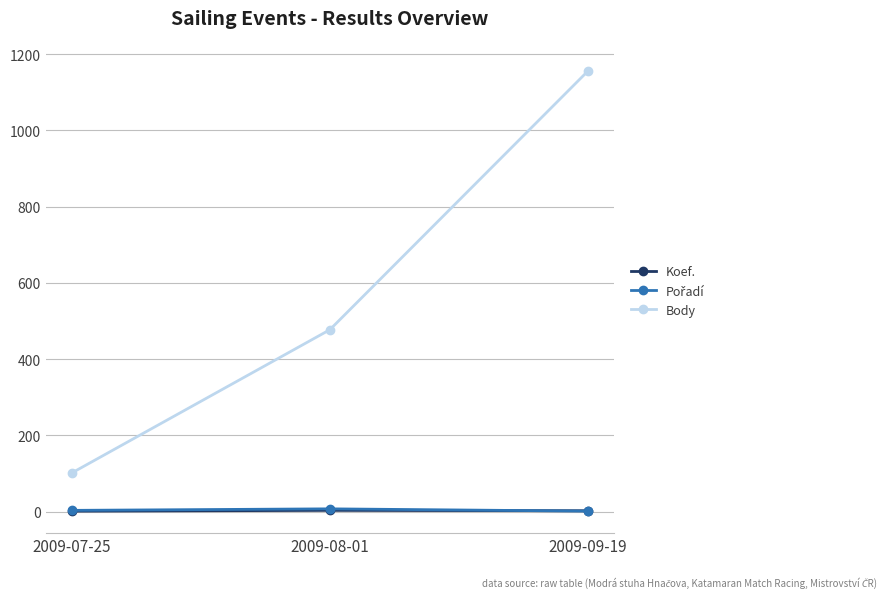

What is the label of the 1st point from the left?

2009-07-25